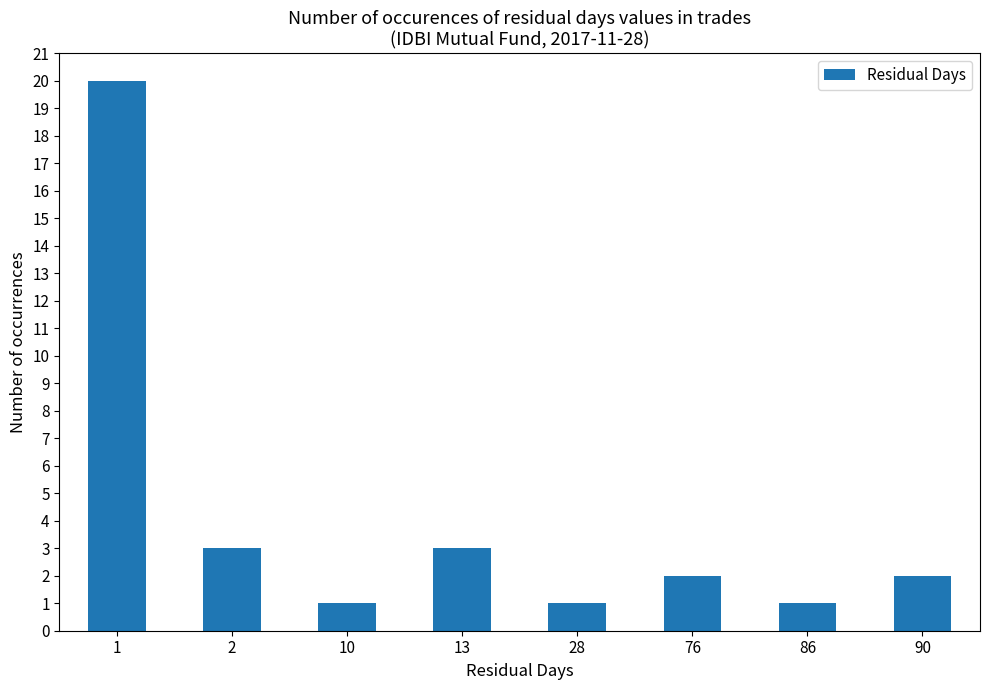

What is the average value?

4